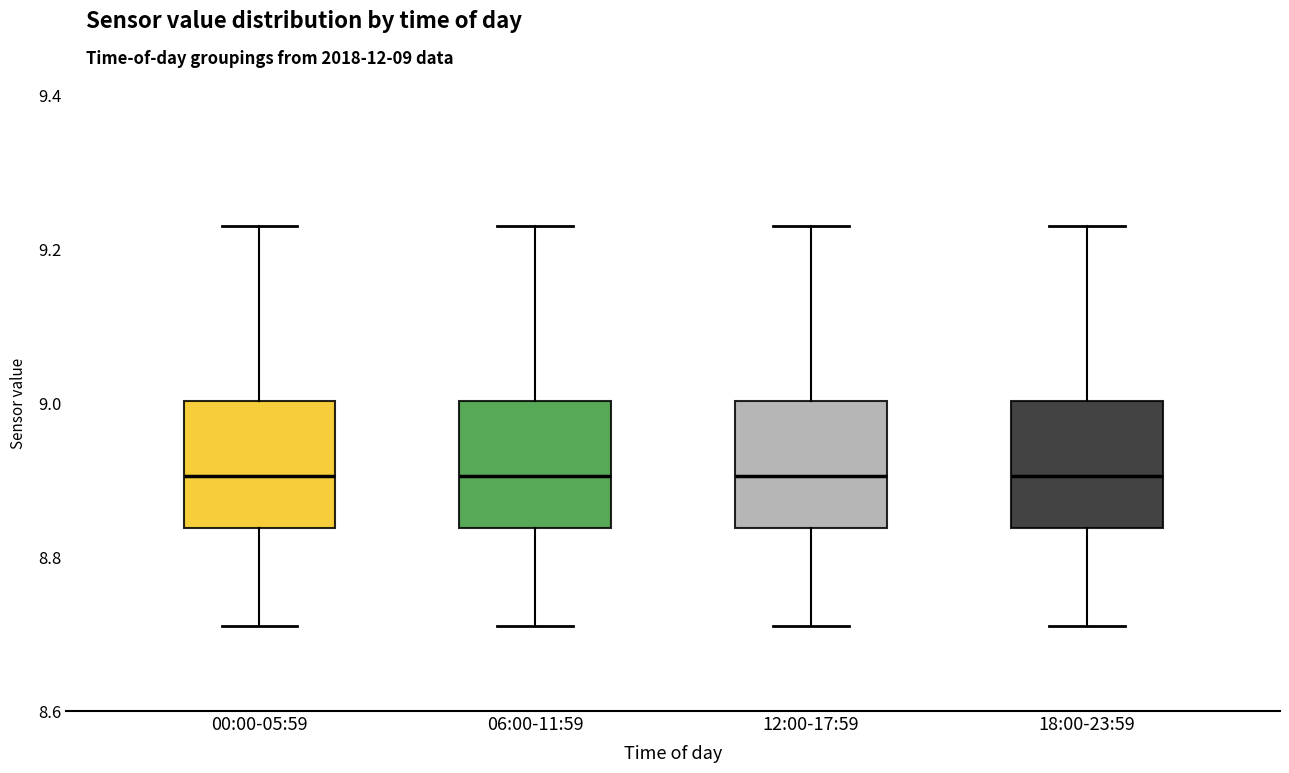

Reading left to right, read every box against the y-axis: the position of its median line, the range the box covers, and the ends of its whiskers. The values are not printed on the chart, so give them approximately, as read against the axis.

00:00-05:59: median 8.90, box 8.84 to 9.00, whiskers 8.72 to 9.24
06:00-11:59: median 8.90, box 8.84 to 9.00, whiskers 8.72 to 9.24
12:00-17:59: median 8.90, box 8.84 to 9.00, whiskers 8.72 to 9.24
18:00-23:59: median 8.90, box 8.84 to 9.00, whiskers 8.72 to 9.24